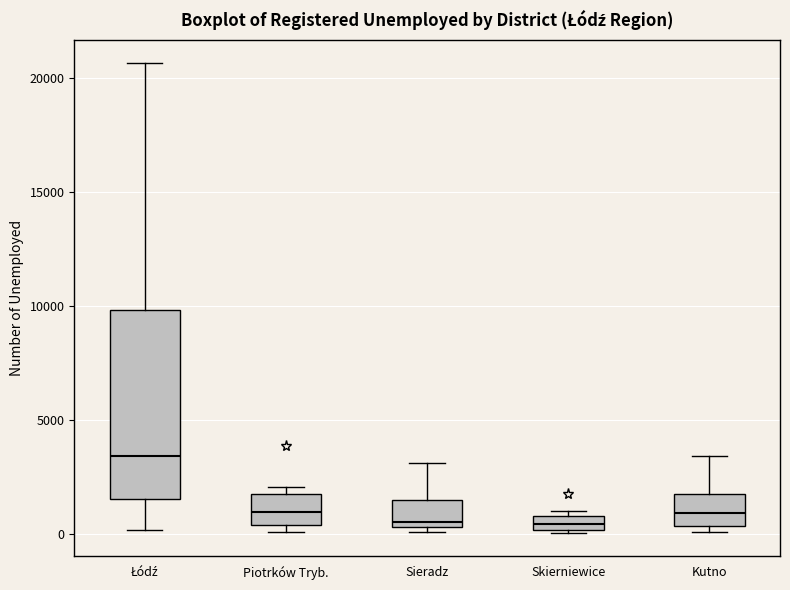

Comparing the boxes themselves (not the whiskers), which one is the tallest?

Łódź